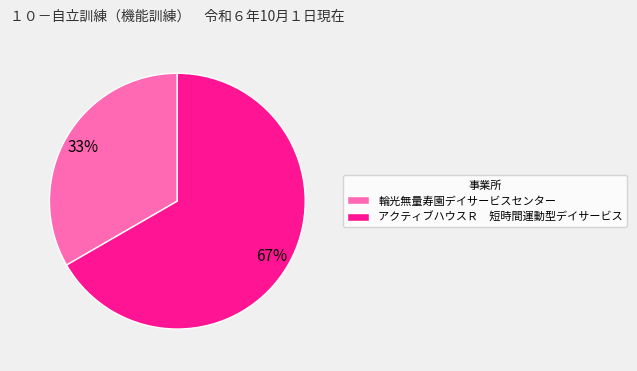

Count the number of slices in the pie.

2